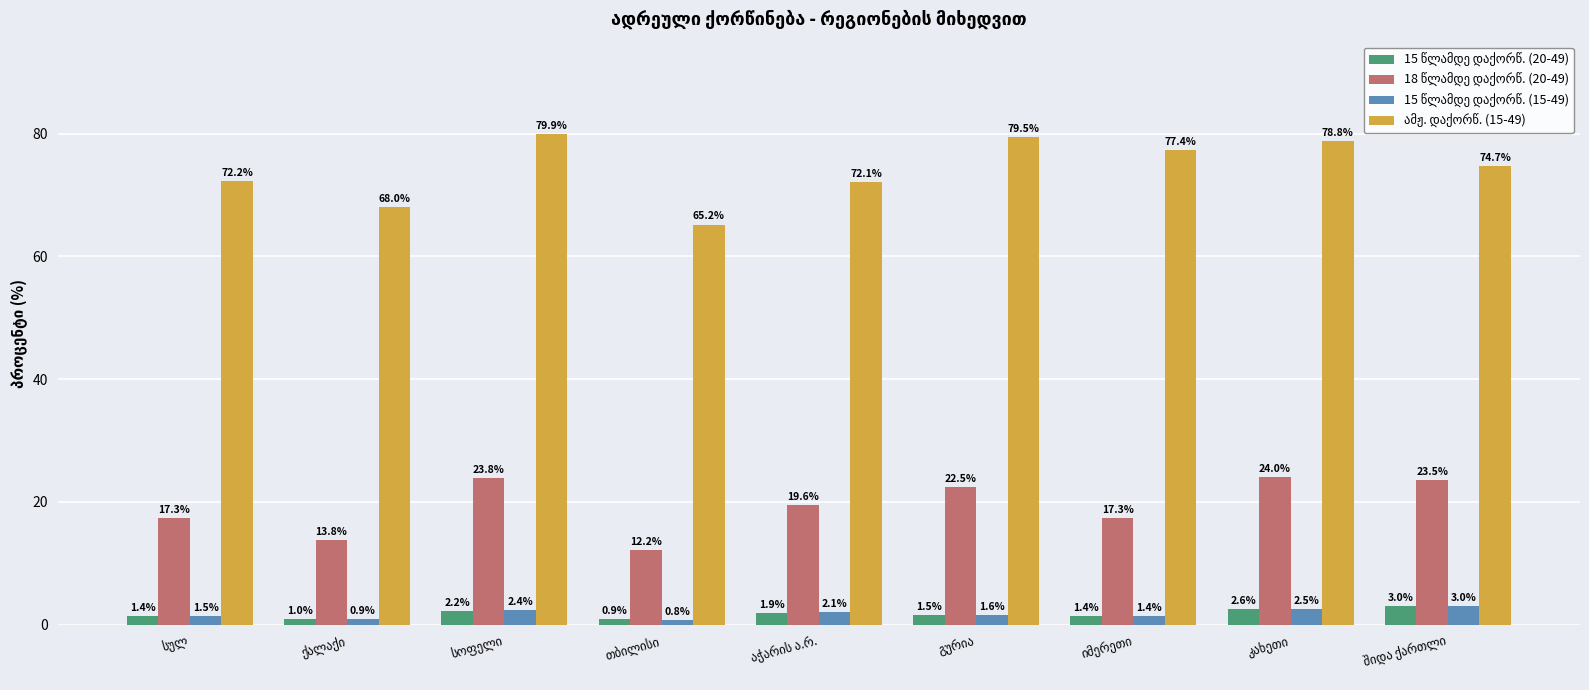

At how many categories does at least one series exceed 16?

9